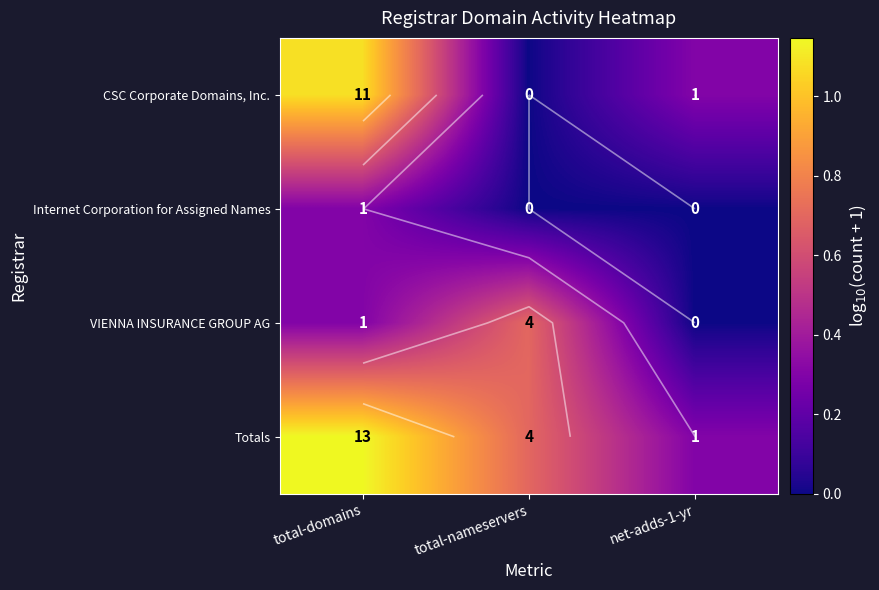

How many positive values does the Internet Corporation for Assigned Names series have?

1